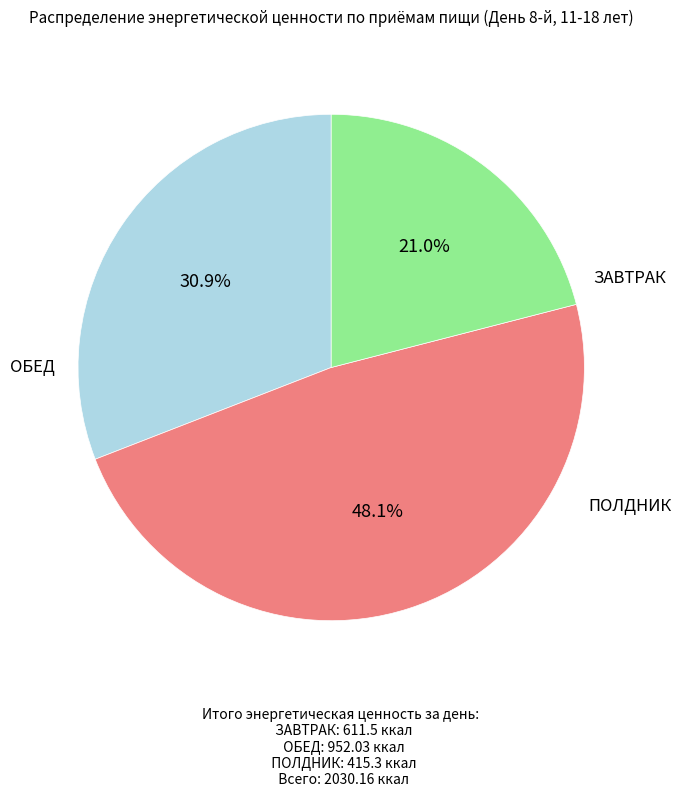

To the nearest percent, what is the average slice percentage?

33%